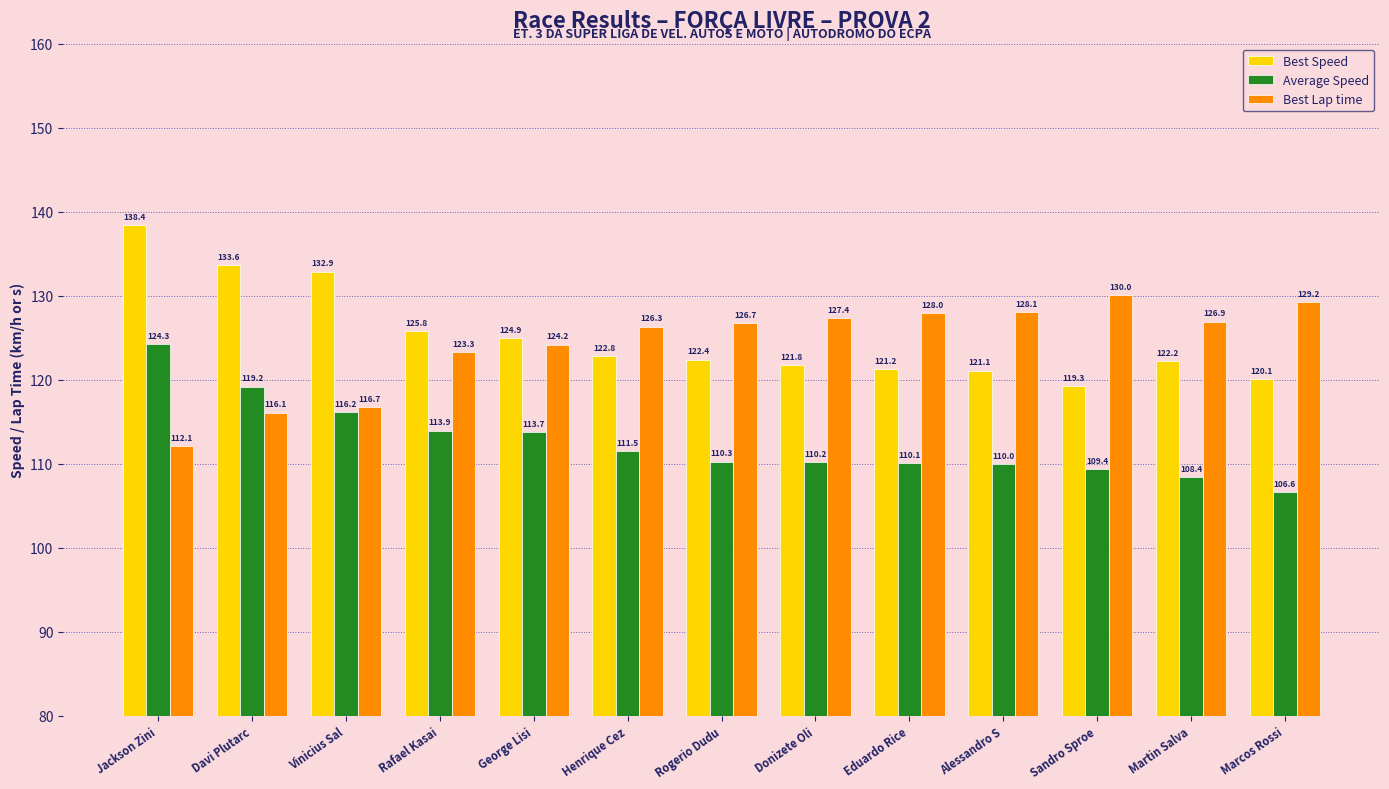

What are all the series names shown in the legend?

Best Speed, Average Speed, Best Lap time